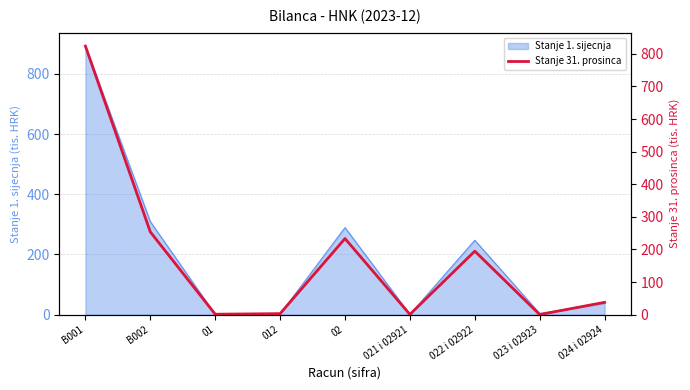

True or false: Stanje 1. sijecnja has a value of 3.7 at 023 i 02923.

True